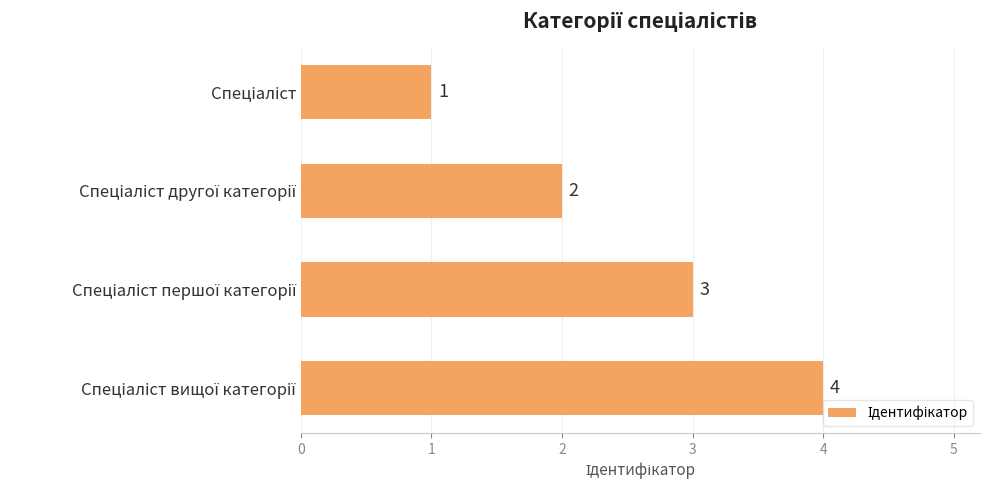

How many values are between 2 and 4?

3